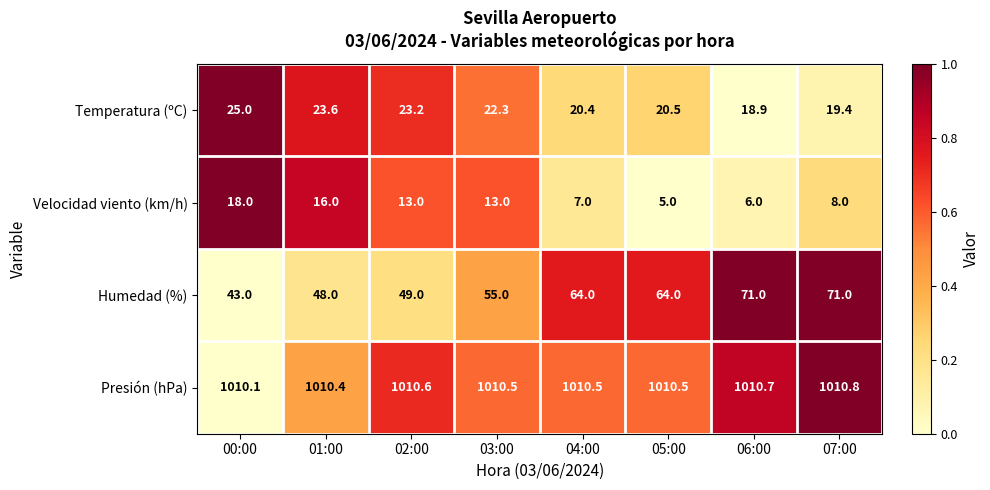

Which series has the largest total across all categories?

Presión (hPa)